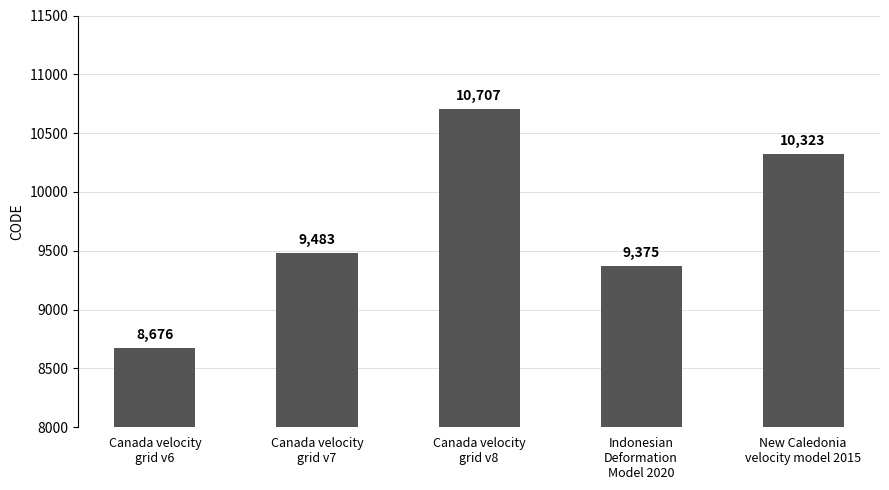

How many categories are shown in the chart?

5